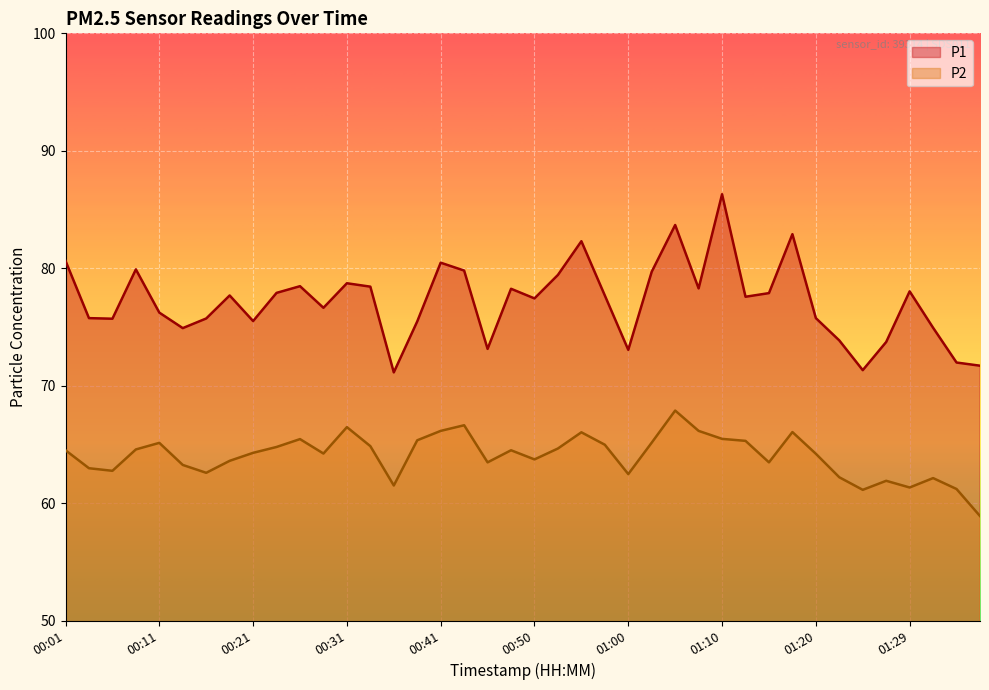

True or false: P1 and P2 cross at least once.

False